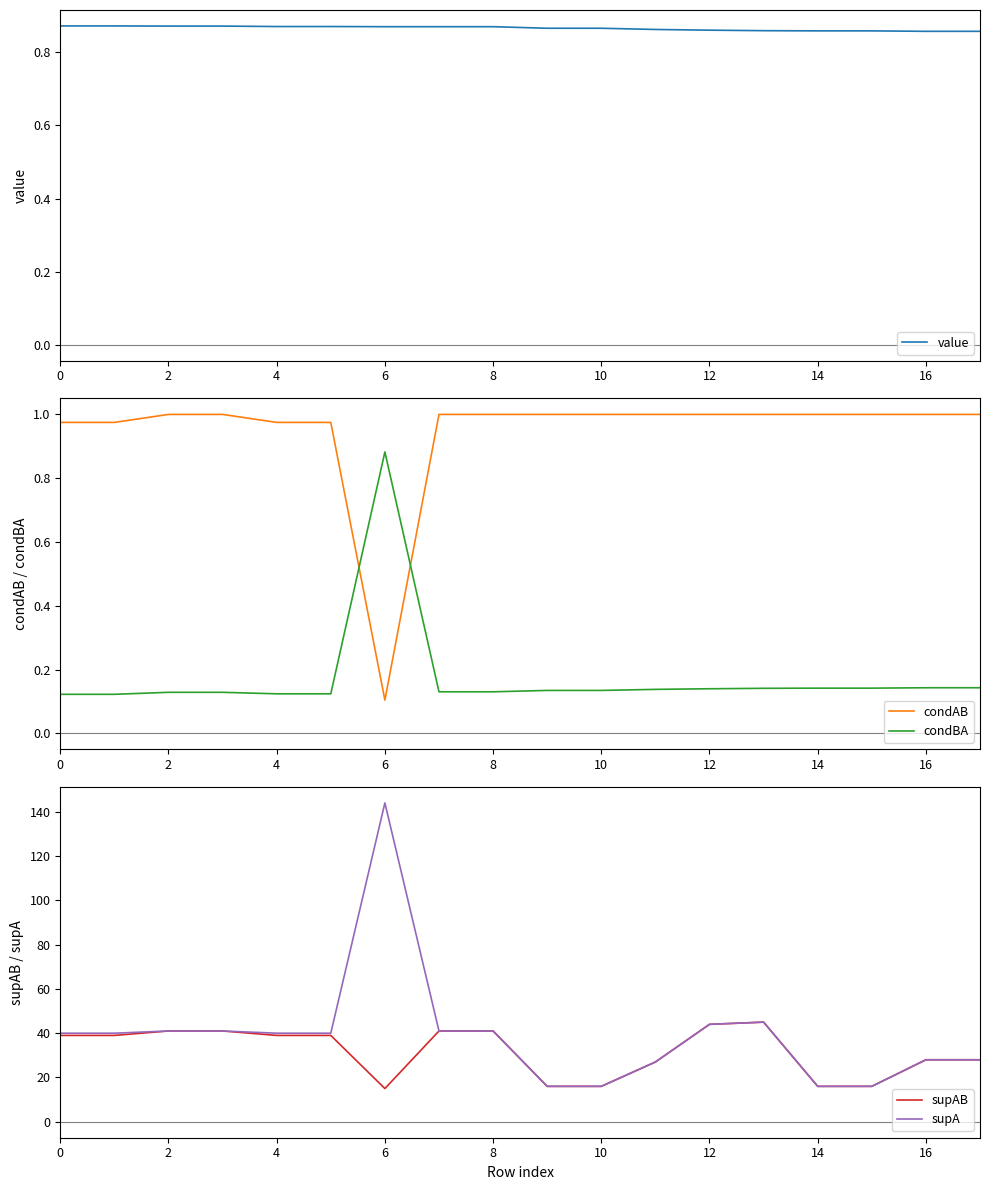

True or false: condAB has more than 0 interior local peaks.

False